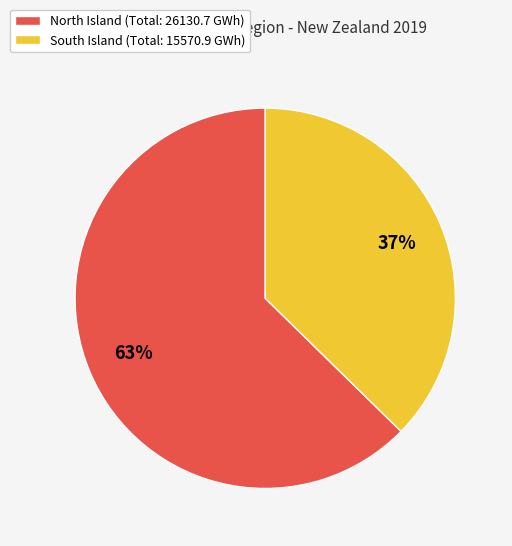

Is it true that North Island (Total: 26130.7 GWh) is 63% of the pie?

True